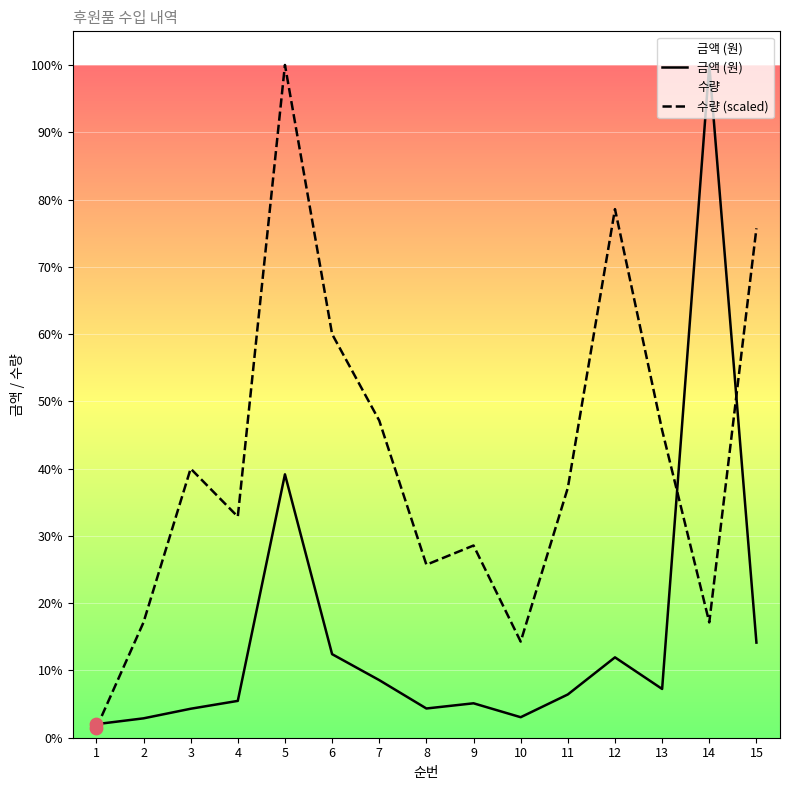

Is the value of 수량 (scaled) at 2 greater than the value of 금액 (원) at 2?

Yes